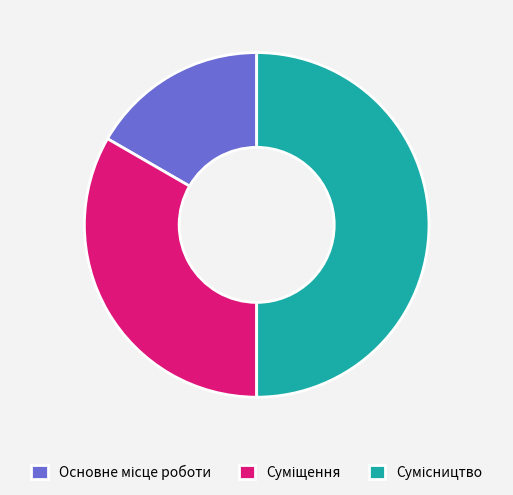

Is there any slice that represents more than half of the pie?

No